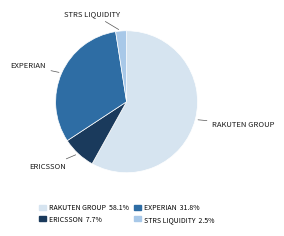

What is the majority slice?

RAKUTEN GROUP